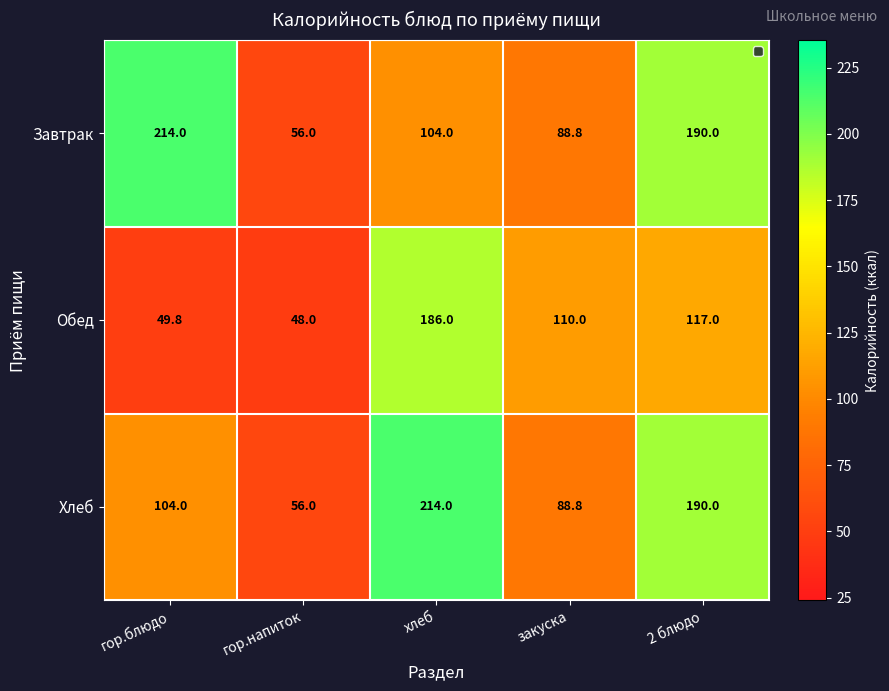

Which label corresponds to the smallest value in the chart?

гор.напиток